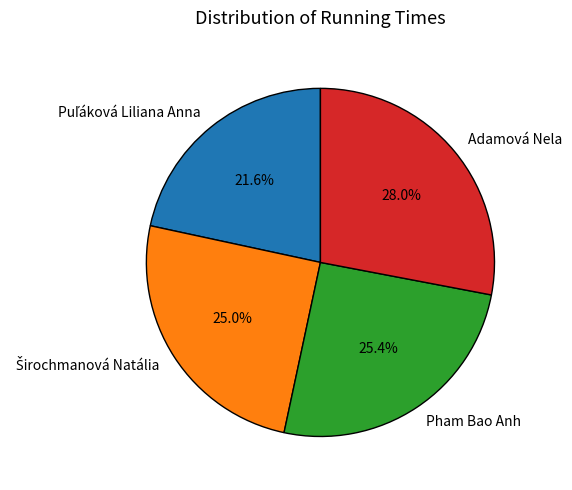

How many segments does this pie chart have?

4